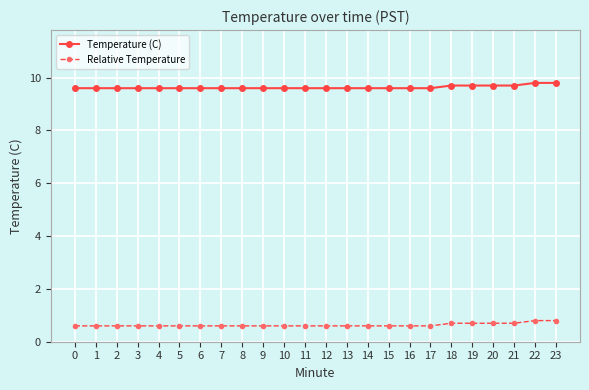

What is the difference between the maximum and second lowest values in the Relative Temperature series?

0.2